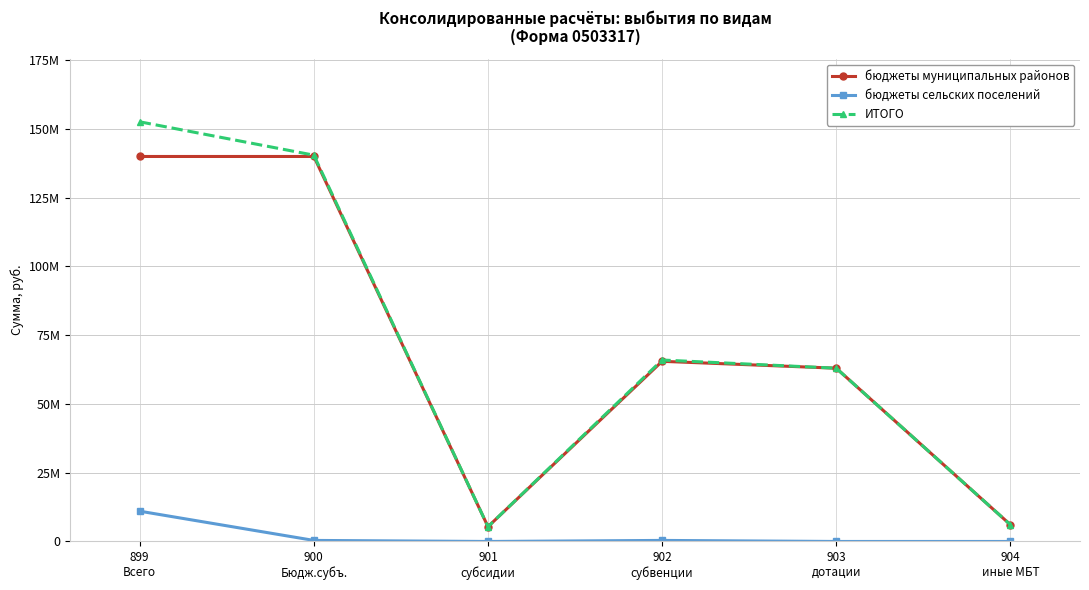

In ИТОГО, how many points are lower than both neighbors (excluding endpoints)?

1